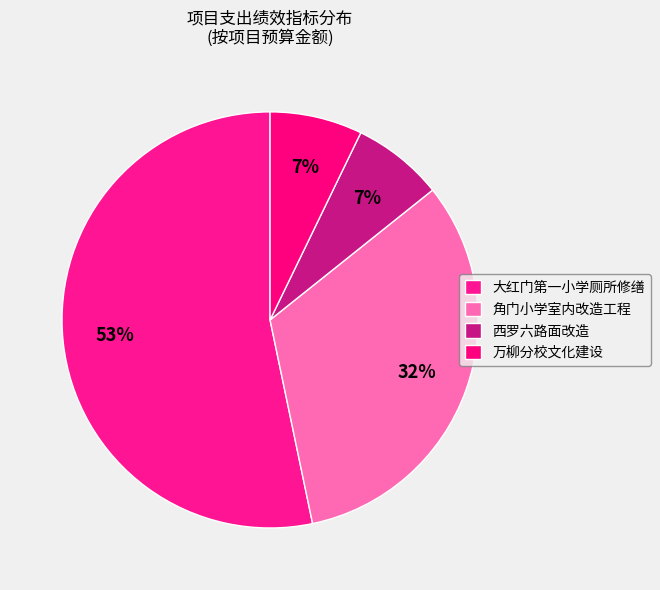

How many segments does this pie chart have?

4